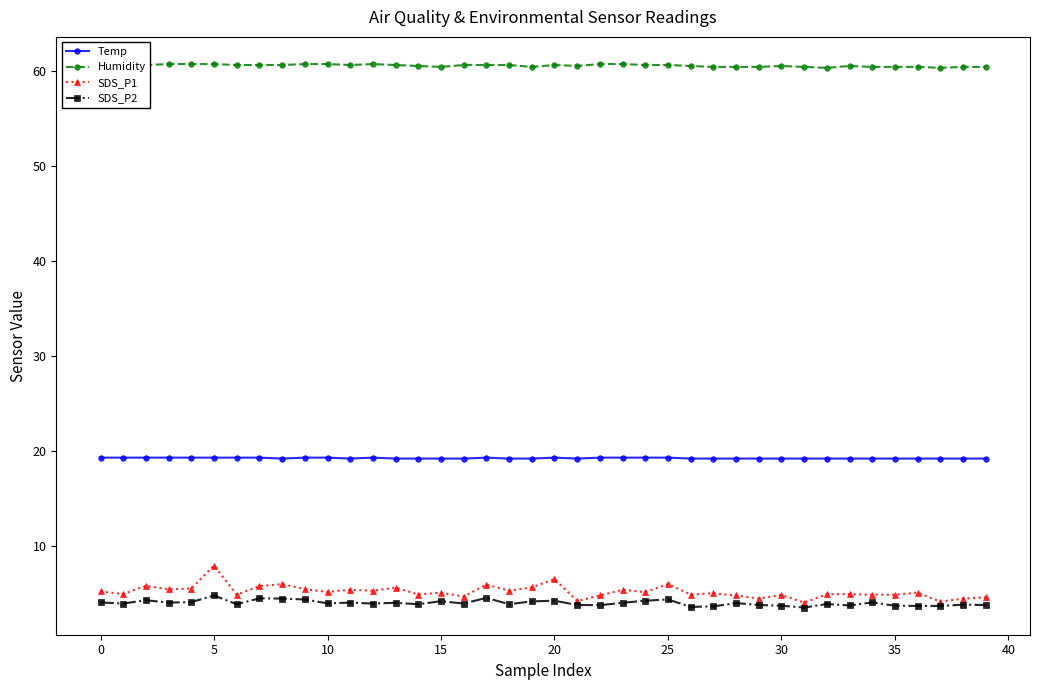

True or false: Temp and SDS_P2 cross at least once.

False